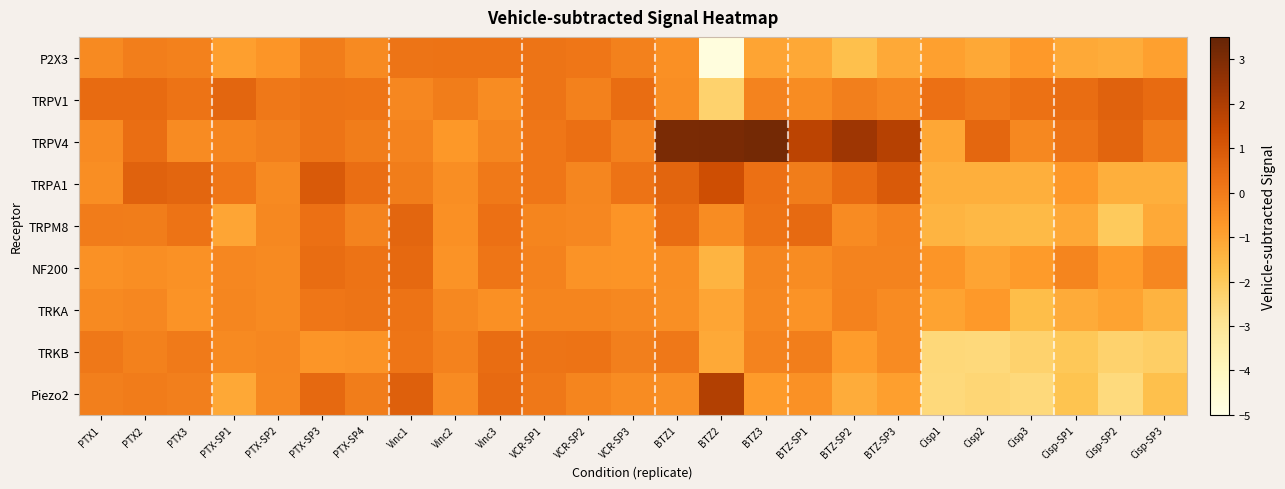

Which series has the largest total across all categories?

TRPV4